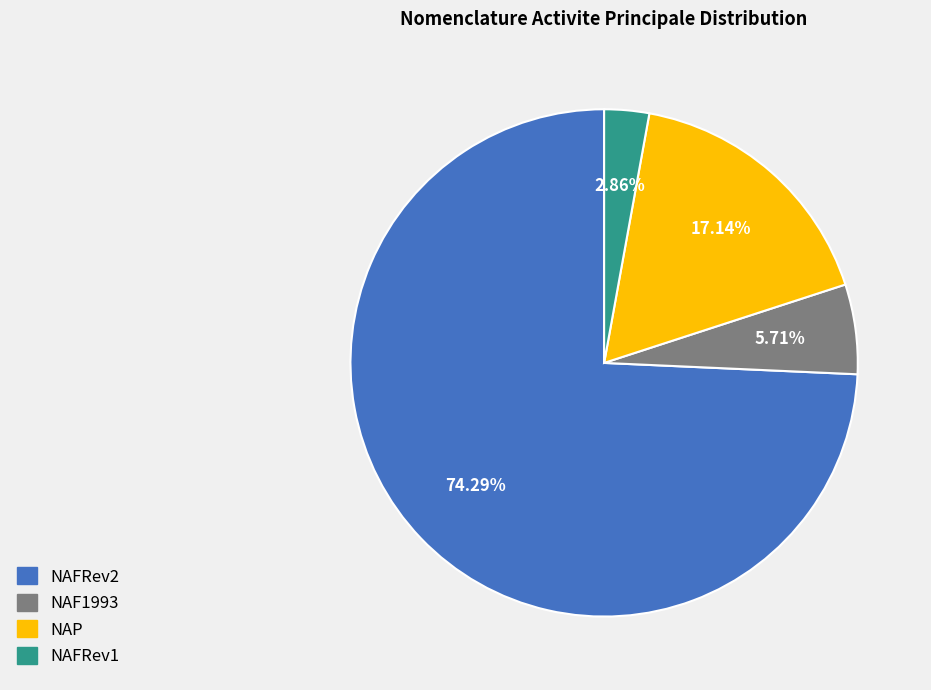

To the nearest percent, what is the average slice percentage?

25%